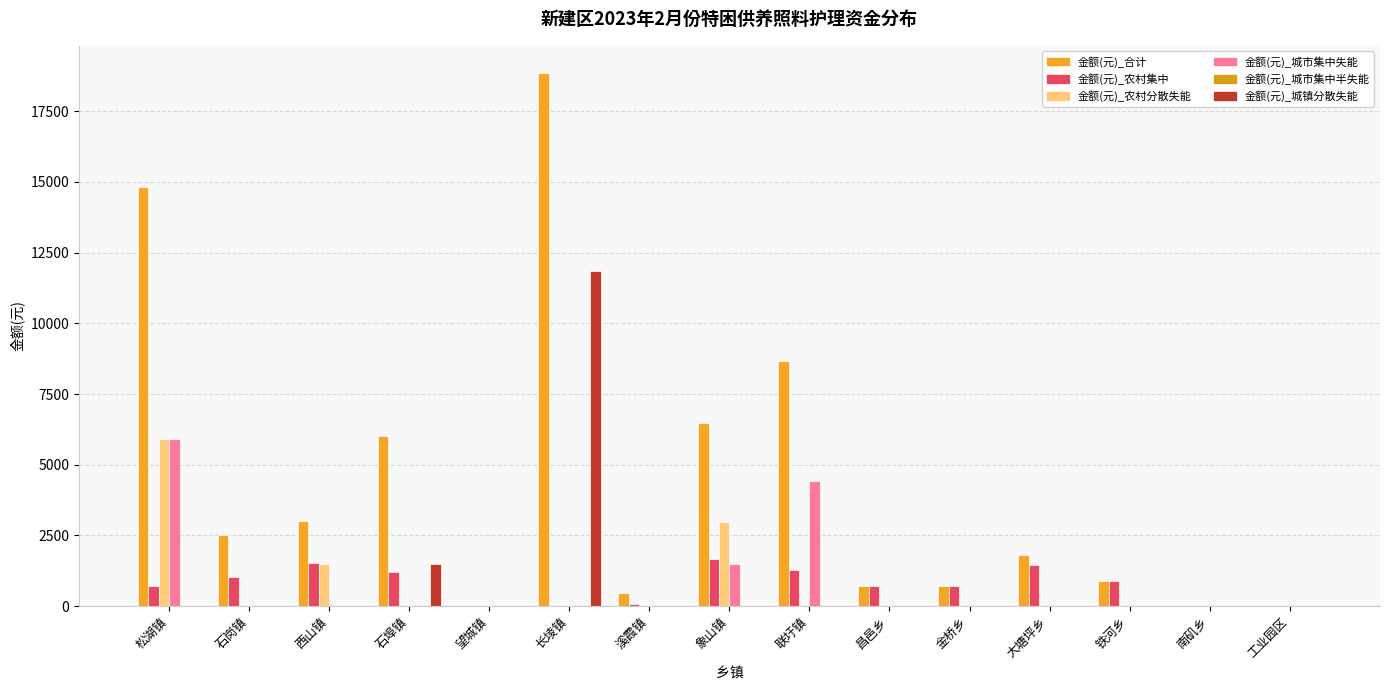

What is the total value across all series at 石岗镇?

3560